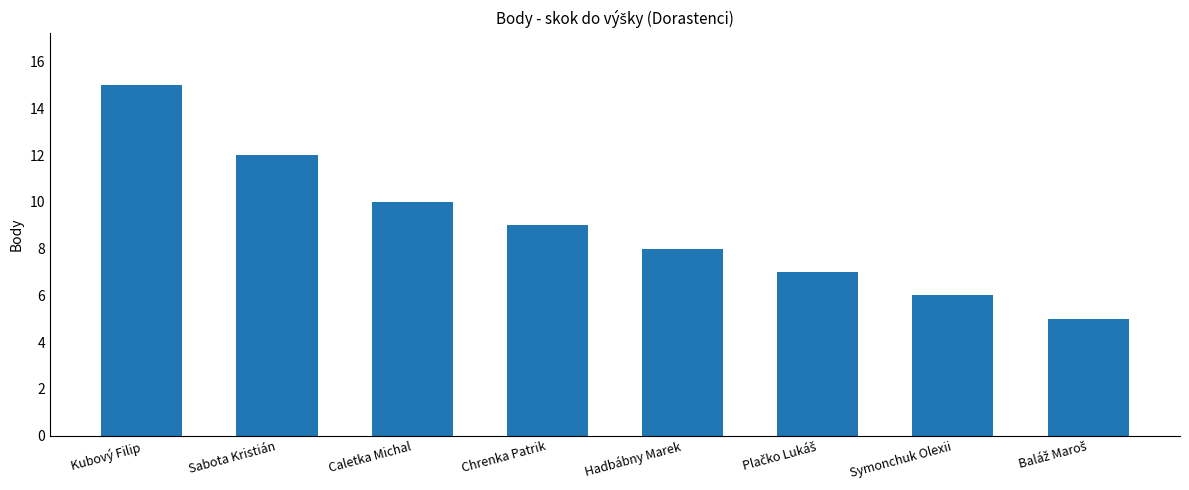

What is the maximum value shown in the chart?

15